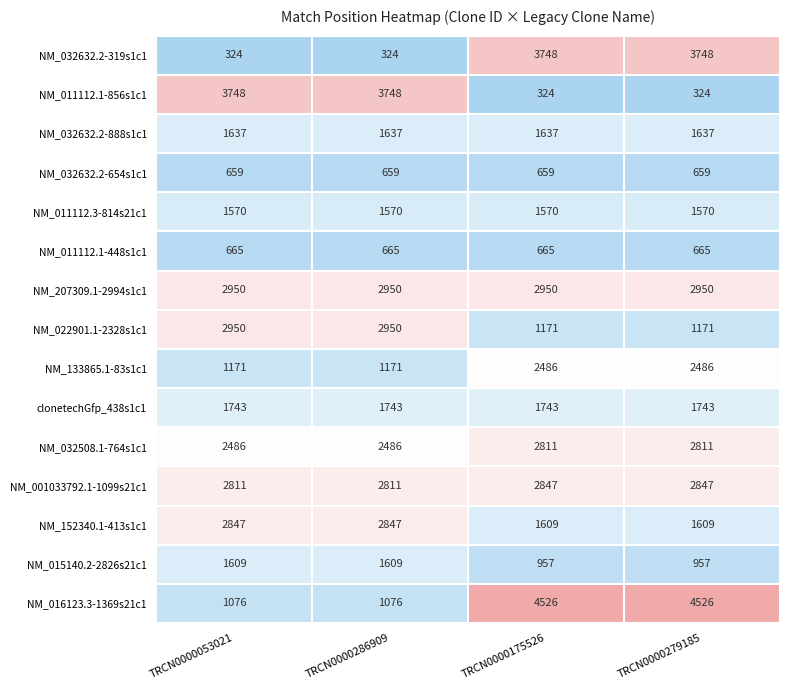

The value of NM_011112.1-448s1c1 at TRCN0000175526 is 665. True or false?

True